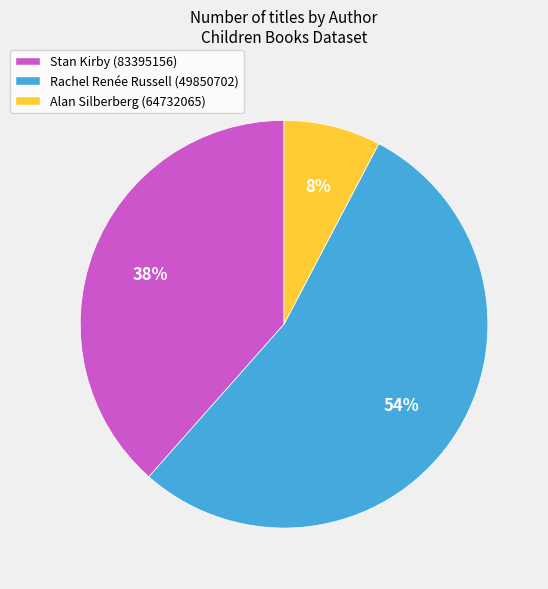

To the nearest percent, what is the combined percentage of Stan Kirby (83395156) and Rachel Renée Russell (49850702)?

92%